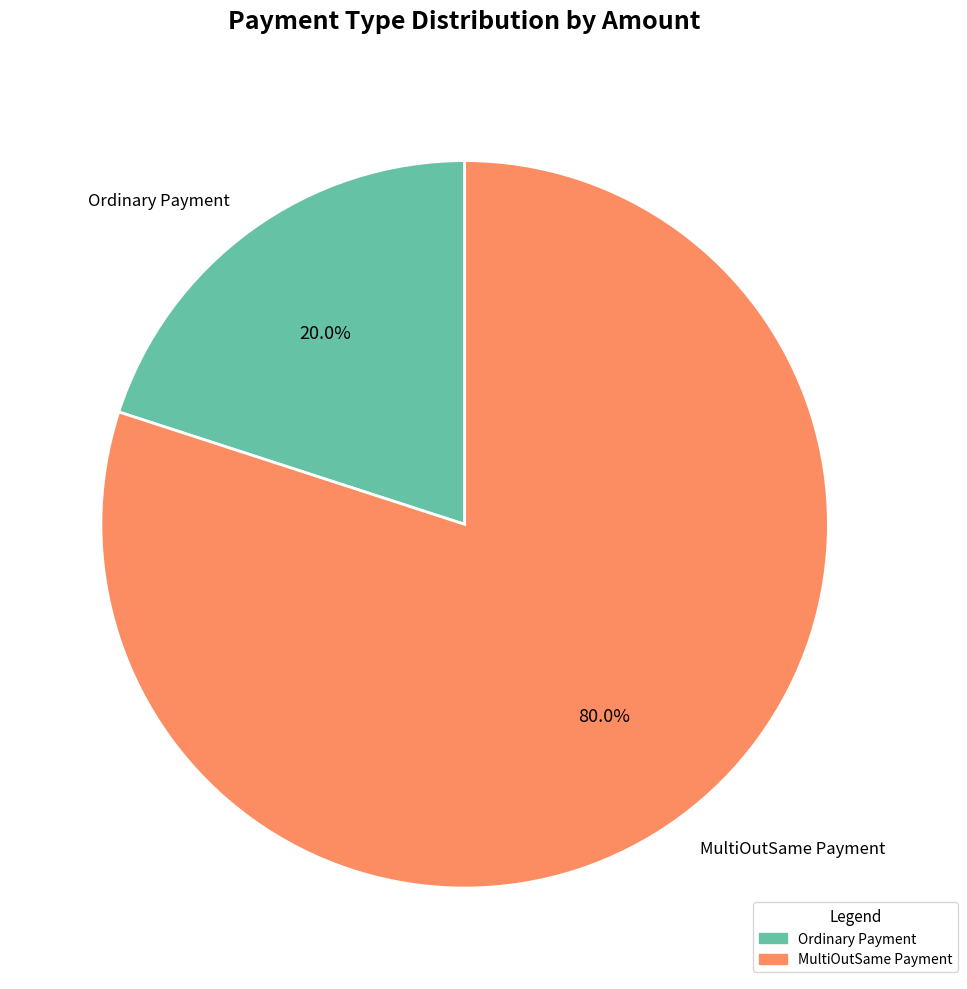

What is the ratio of the value at MultiOutSame Payment to the value at Ordinary Payment?

4.0